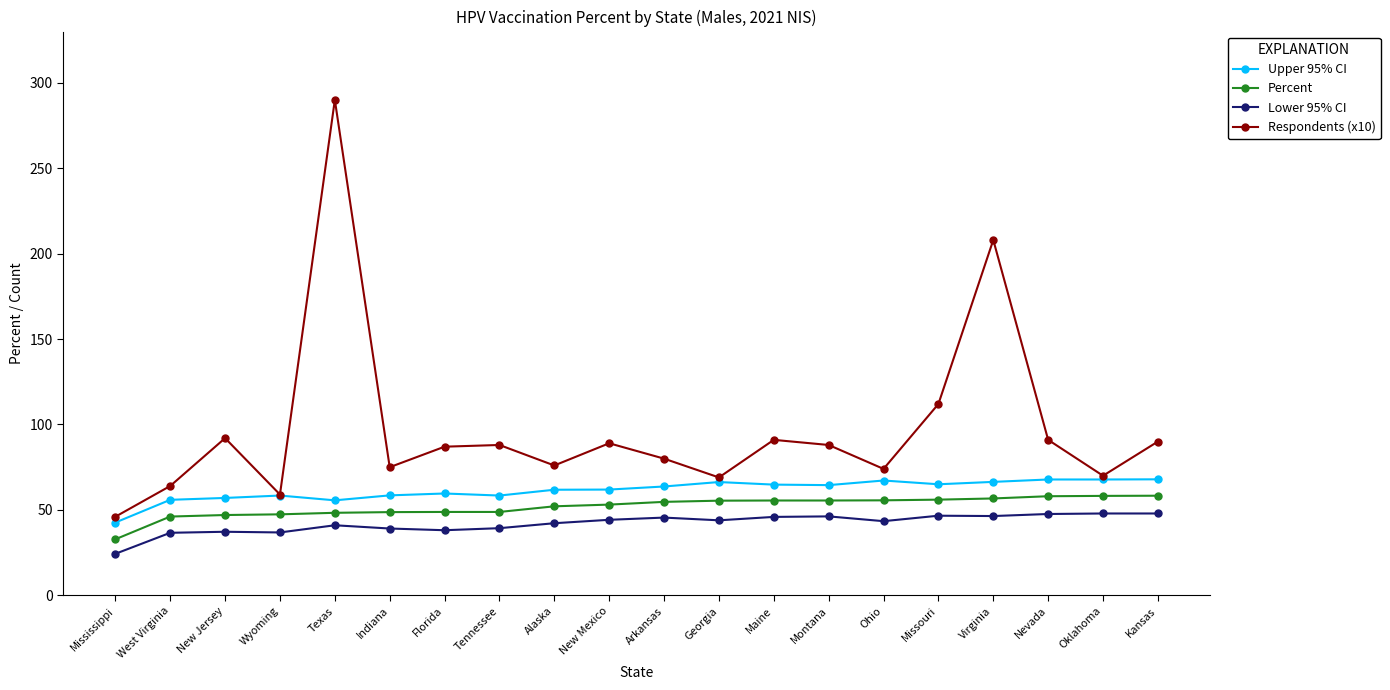

True or false: Lower 95% CI has a value of 42.2 at Alaska.

True